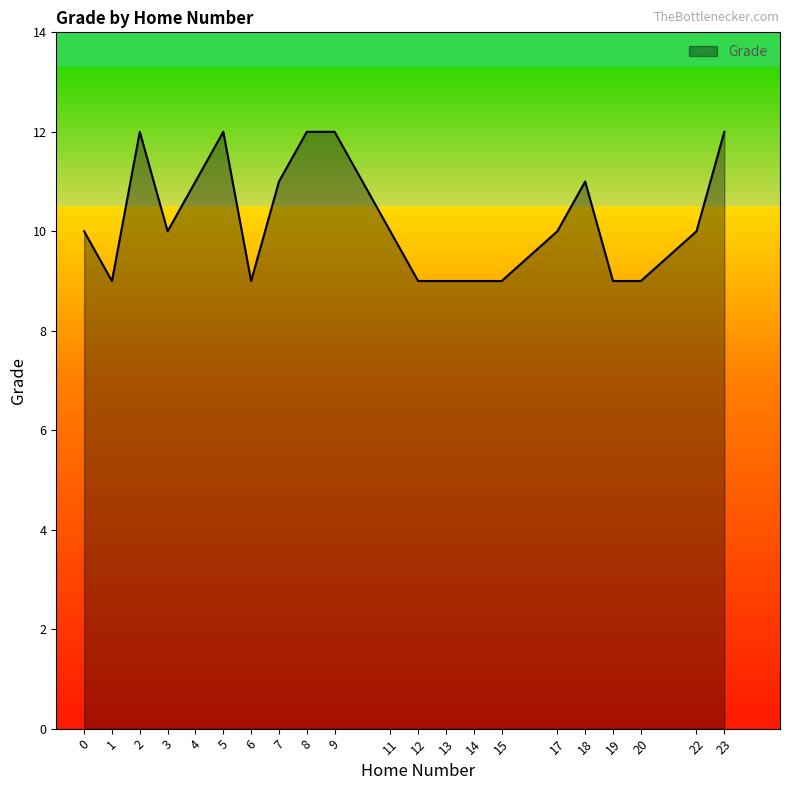

What is the difference between the maximum and minimum values?

3